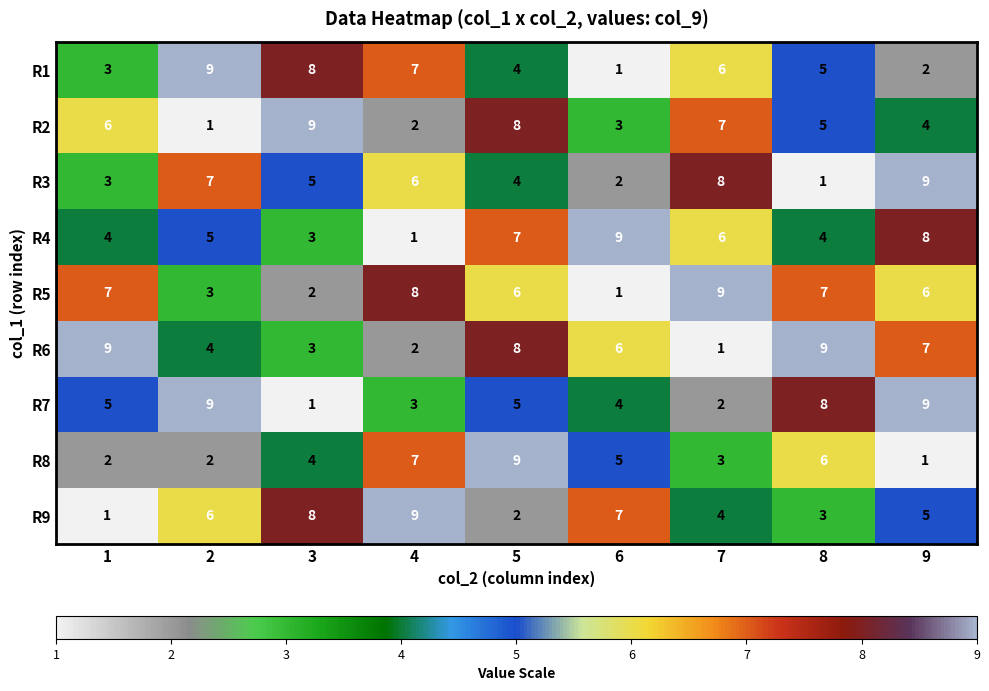

What is the maximum value shown in the chart?

9